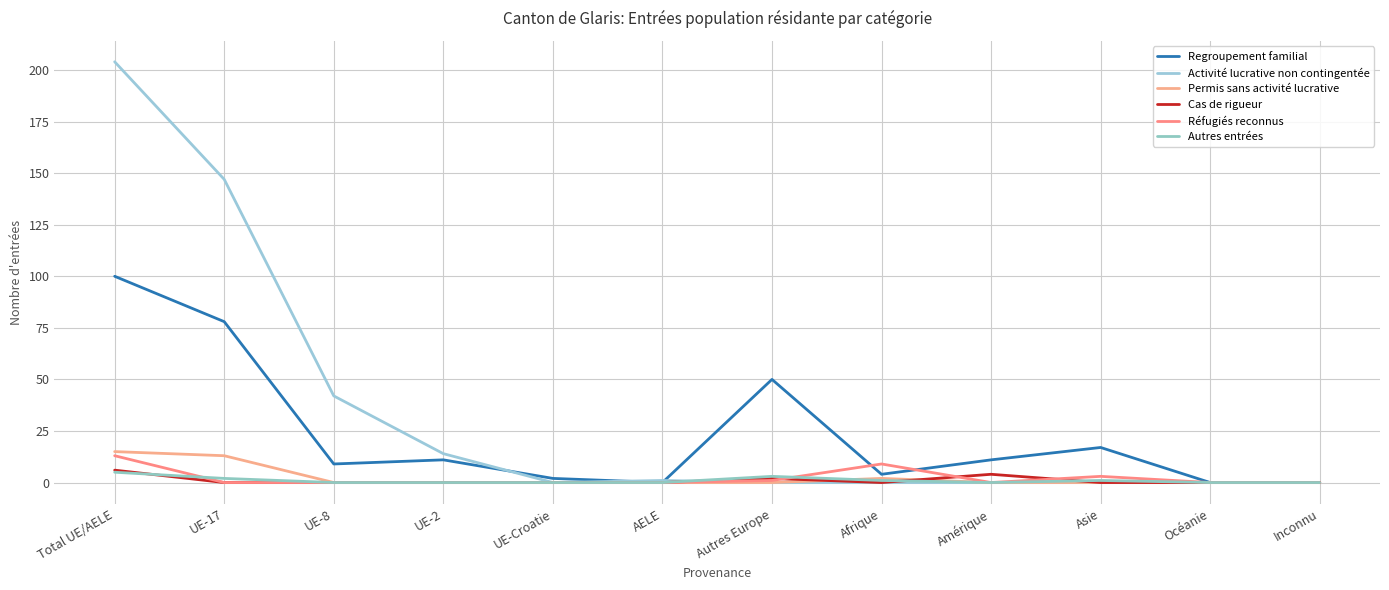

List the series in order of their peak value, lowest first.

Autres entrées, Cas de rigueur, Réfugiés reconnus, Permis sans activité lucrative, Regroupement familial, Activité lucrative non contingentée